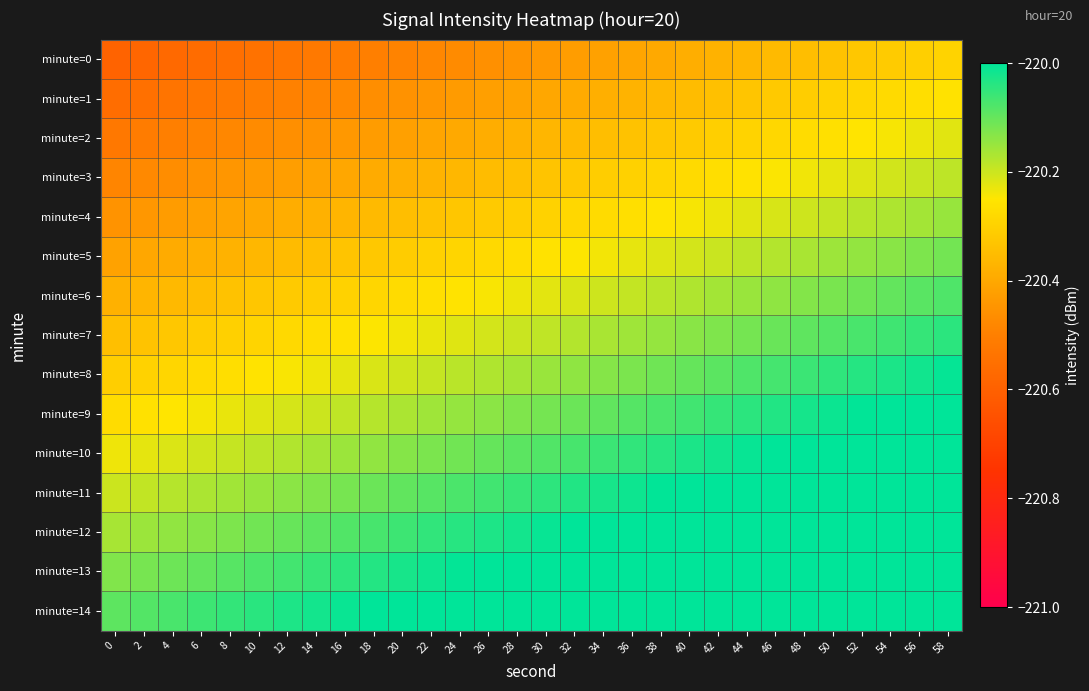

What is the maximum value shown in the chart?

-219.8